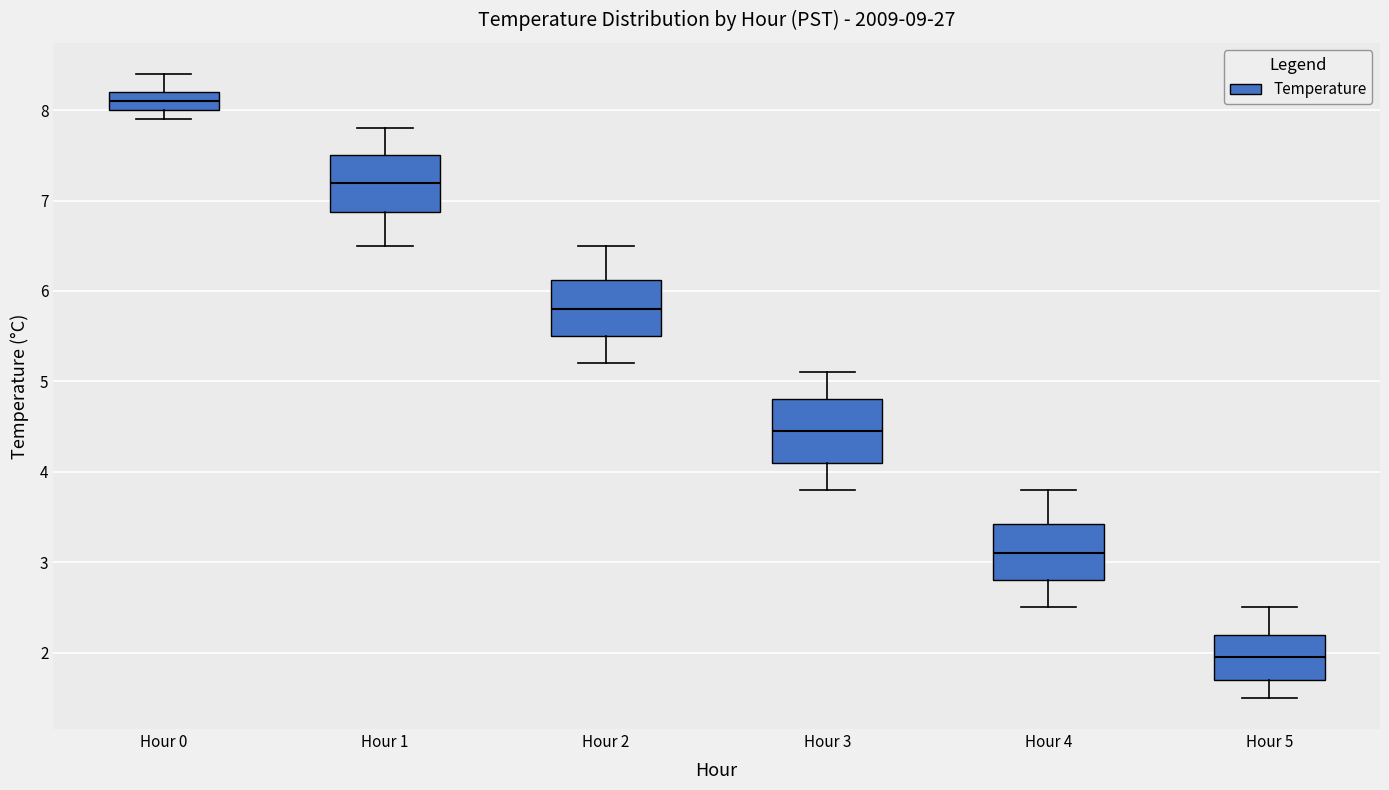

Reading left to right, read every box against the y-axis: the position of its median line, the range the box covers, and the ends of its whiskers. The values are not printed on the chart, so give them approximately, as read against the axis.

Hour 0: median 8.1, box 8.0 to 8.2, whiskers 7.9 to 8.4
Hour 1: median 7.2, box 6.9 to 7.5, whiskers 6.5 to 7.8
Hour 2: median 5.8, box 5.5 to 6.1, whiskers 5.2 to 6.5
Hour 3: median 4.5, box 4.1 to 4.8, whiskers 3.8 to 5.1
Hour 4: median 3.1, box 2.8 to 3.4, whiskers 2.5 to 3.8
Hour 5: median 2.0, box 1.7 to 2.2, whiskers 1.5 to 2.5